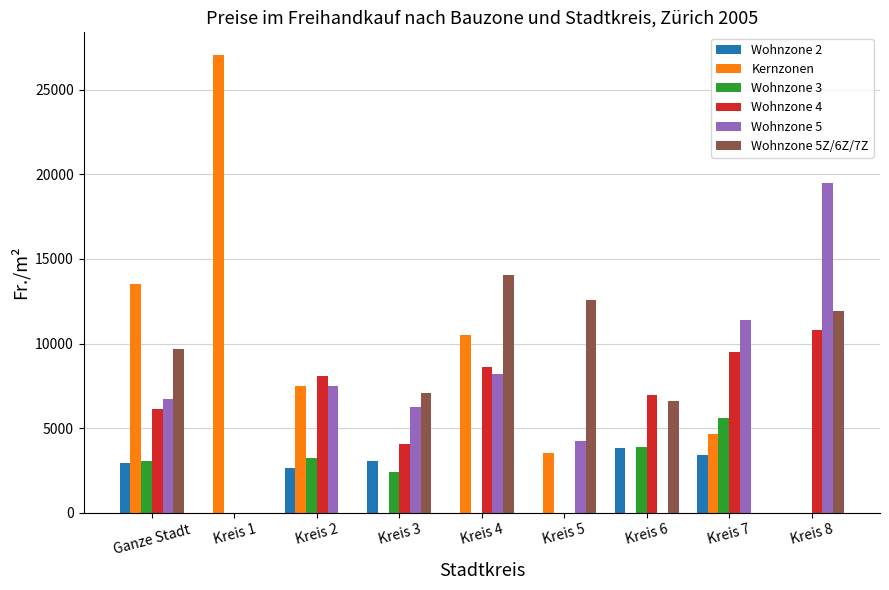

The value of Kernzonen at Kreis 8 is 0. True or false?

True